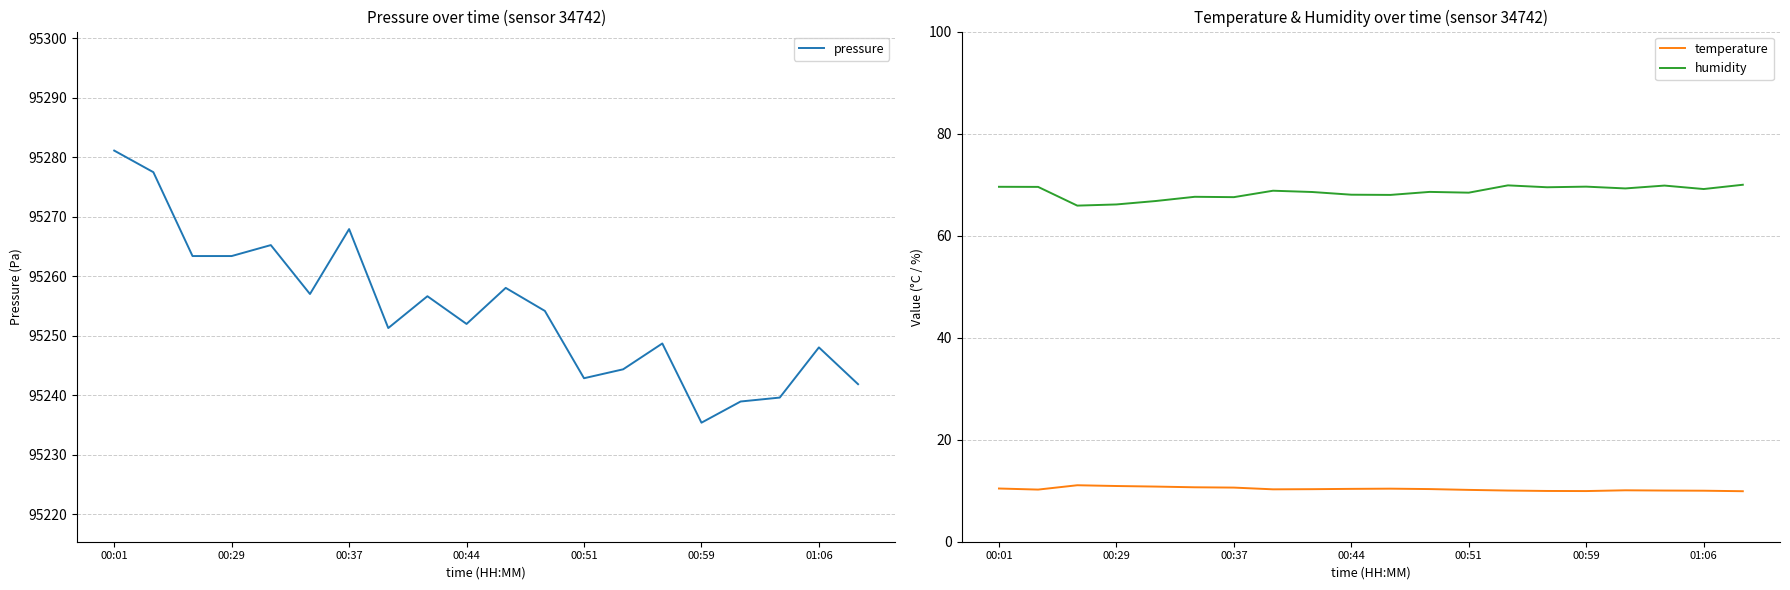

What is the difference between the second highest and minimum values in the pressure series?

42.1